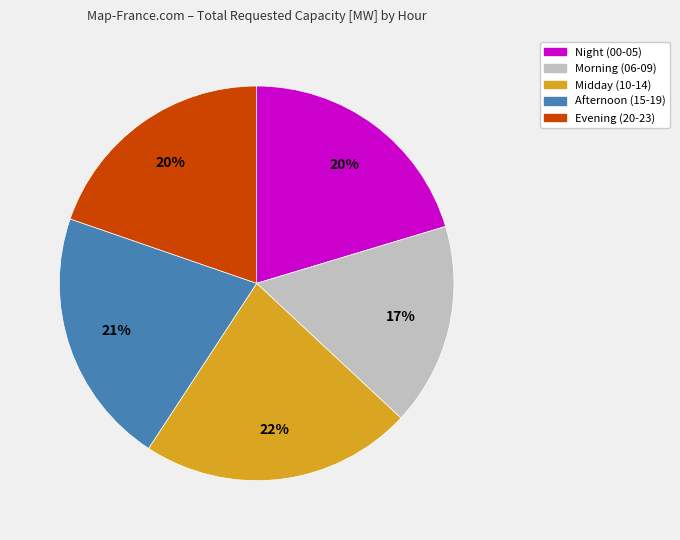

To the nearest percent, what is the average slice percentage?

20%